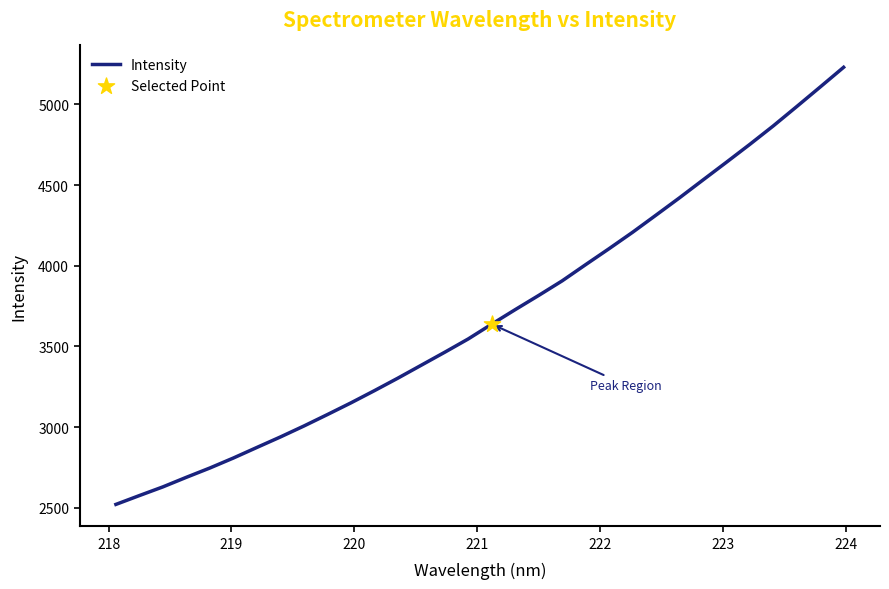

What is the smallest value displayed?

2520.9